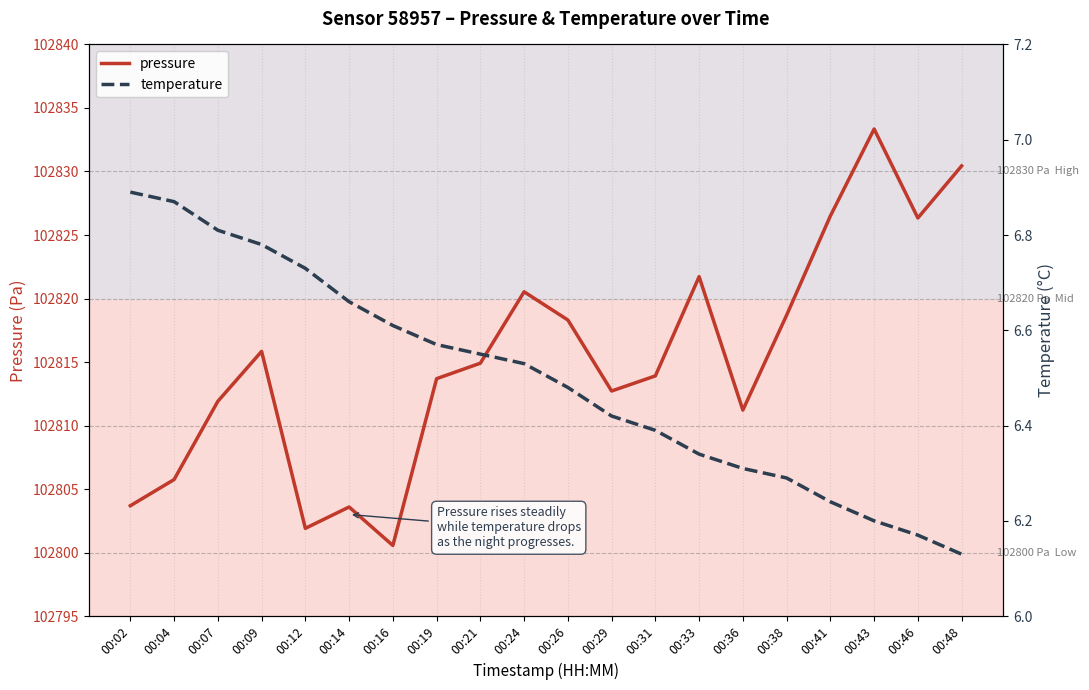

Is the value of pressure at 00:16 greater than the value of temperature at 00:07?

Yes